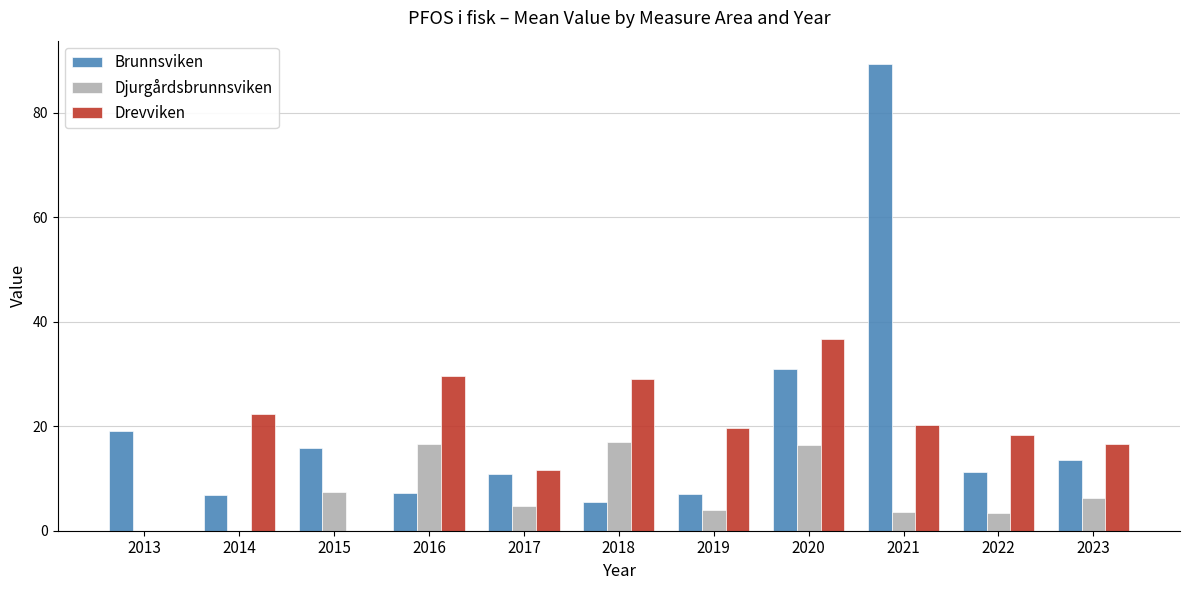

What is the average value of the Drevviken series?

18.6